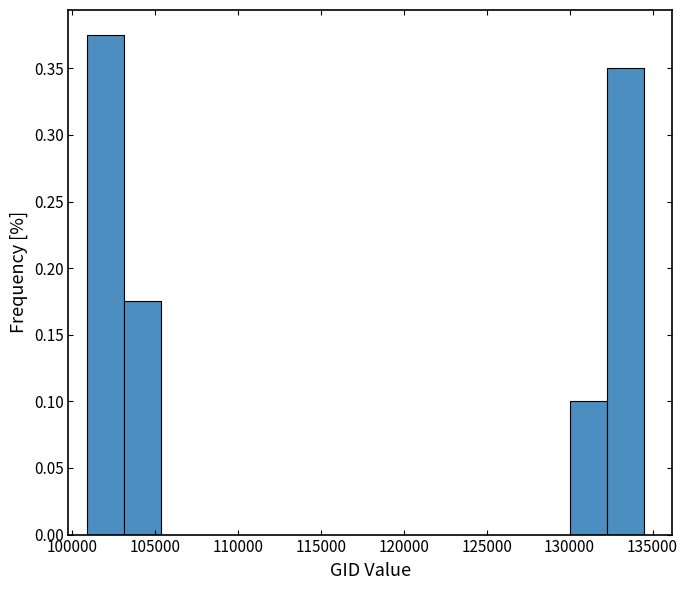

Which range on the x-axis has the tallest bar?

101000 to 103000